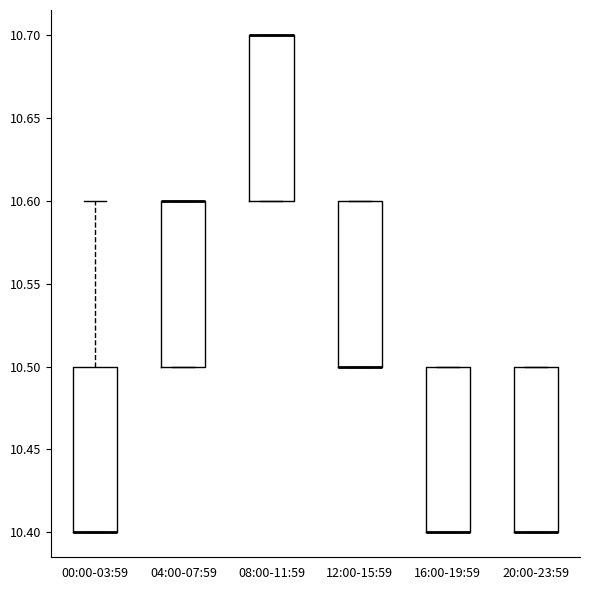

Reading left to right, transcribe this box plot: for each box, give where its median line is, the range the box spans, and where its two whiskers end, as read against the y-axis. The values are not printed on the chart, so give them approximately, as read against the axis.

00:00-03:59: median 10.4 (drawn on the box's lower edge), box 10.4 to 10.5, whiskers 10.4 to 10.6
04:00-07:59: median 10.6 (drawn on the box's upper edge), box 10.5 to 10.6, whiskers 10.5 to 10.6
08:00-11:59: median 10.7 (drawn on the box's upper edge), box 10.6 to 10.7, whiskers 10.6 to 10.7
12:00-15:59: median 10.5 (drawn on the box's lower edge), box 10.5 to 10.6, whiskers 10.5 to 10.6
16:00-19:59: median 10.4 (drawn on the box's lower edge), box 10.4 to 10.5, whiskers 10.4 to 10.5
20:00-23:59: median 10.4 (drawn on the box's lower edge), box 10.4 to 10.5, whiskers 10.4 to 10.5